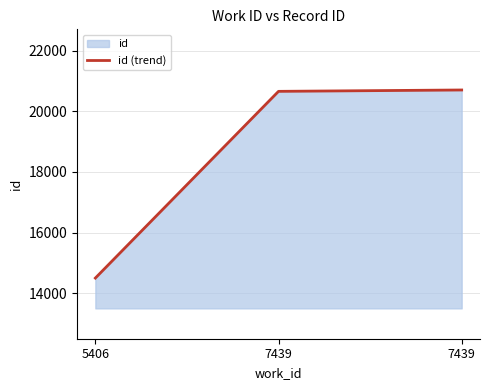

Rank the categories by value from lowest to highest.

5406, 7439, 7439